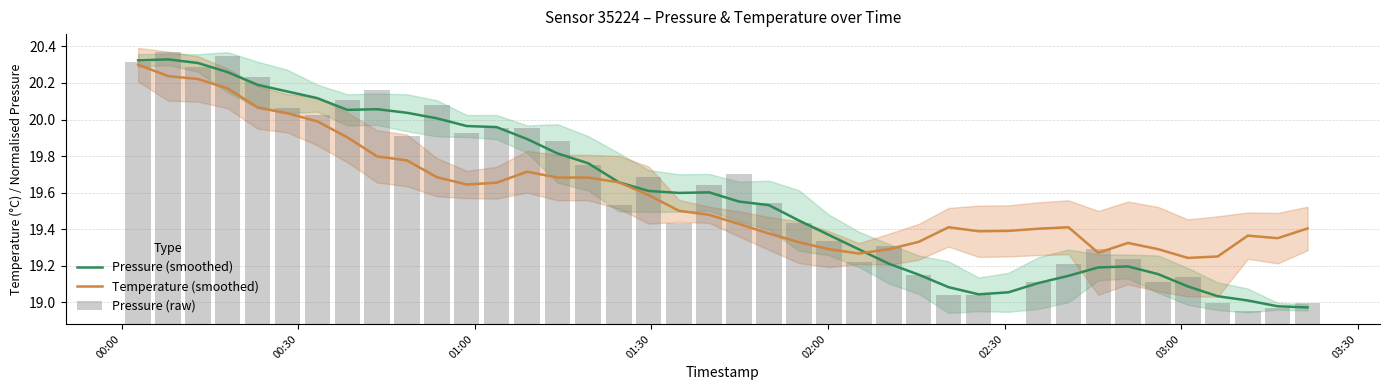

How many series are shown in this chart?

3